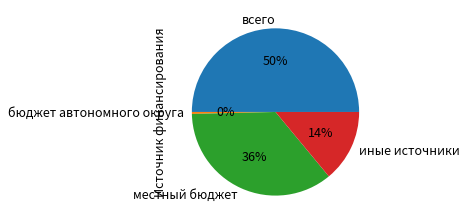

Between всего and иные источники, which is larger?

всего